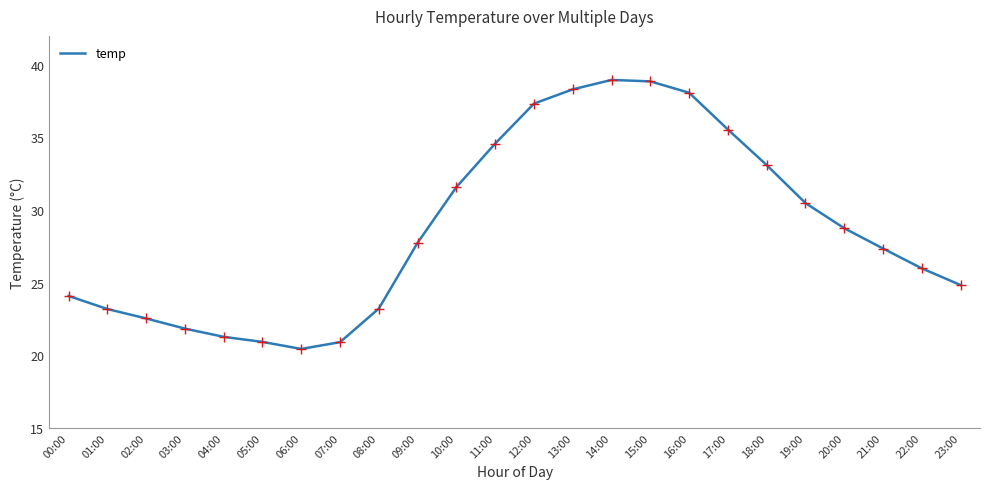

How many lines are shown in the chart?

1